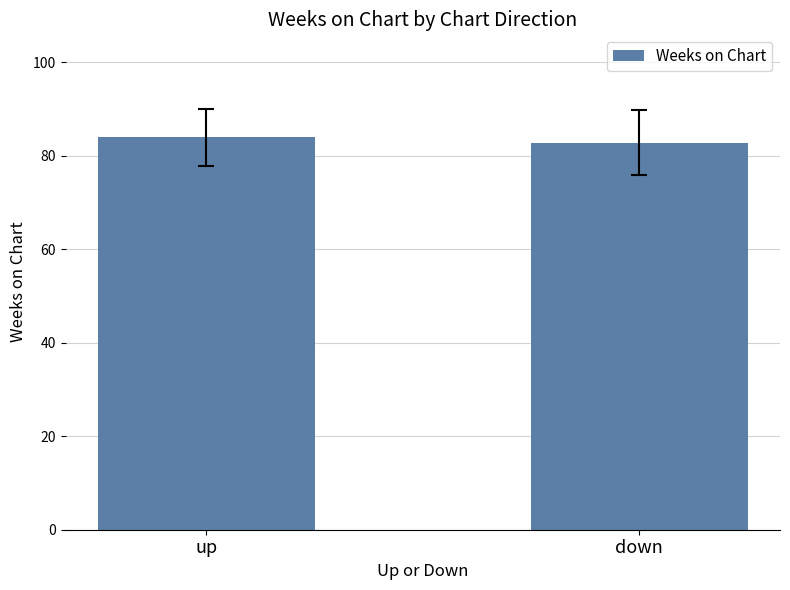

What is the label of the 2nd bar from the right?

up